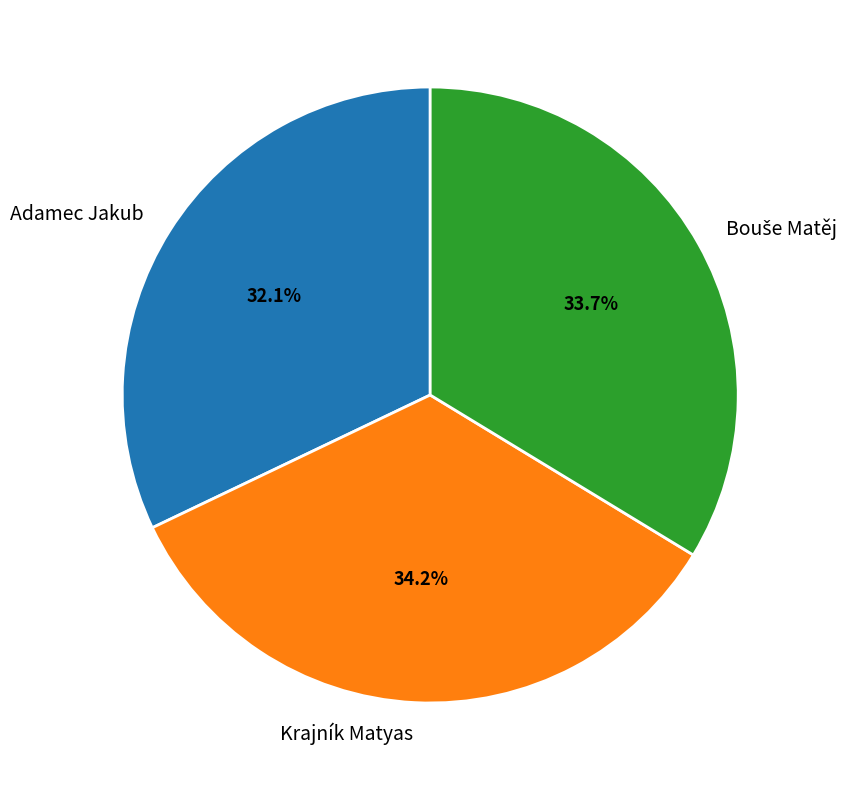

Which category has the biggest portion of the pie?

Krajník Matyas